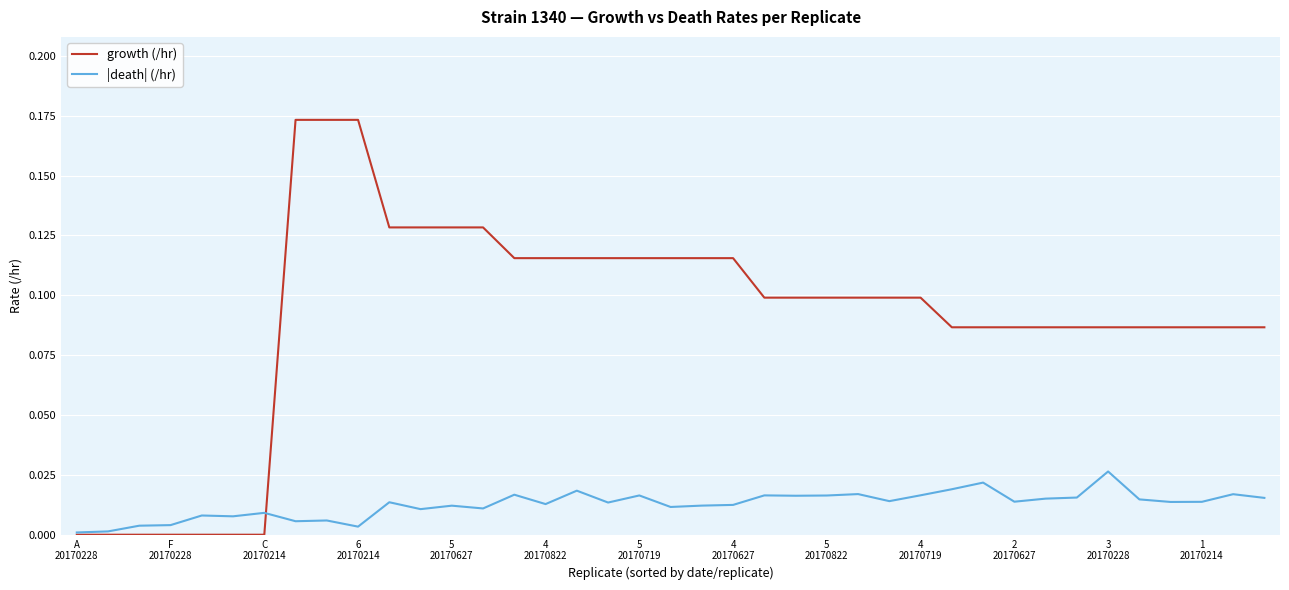

Which series has the largest total across all categories?

growth (/hr)